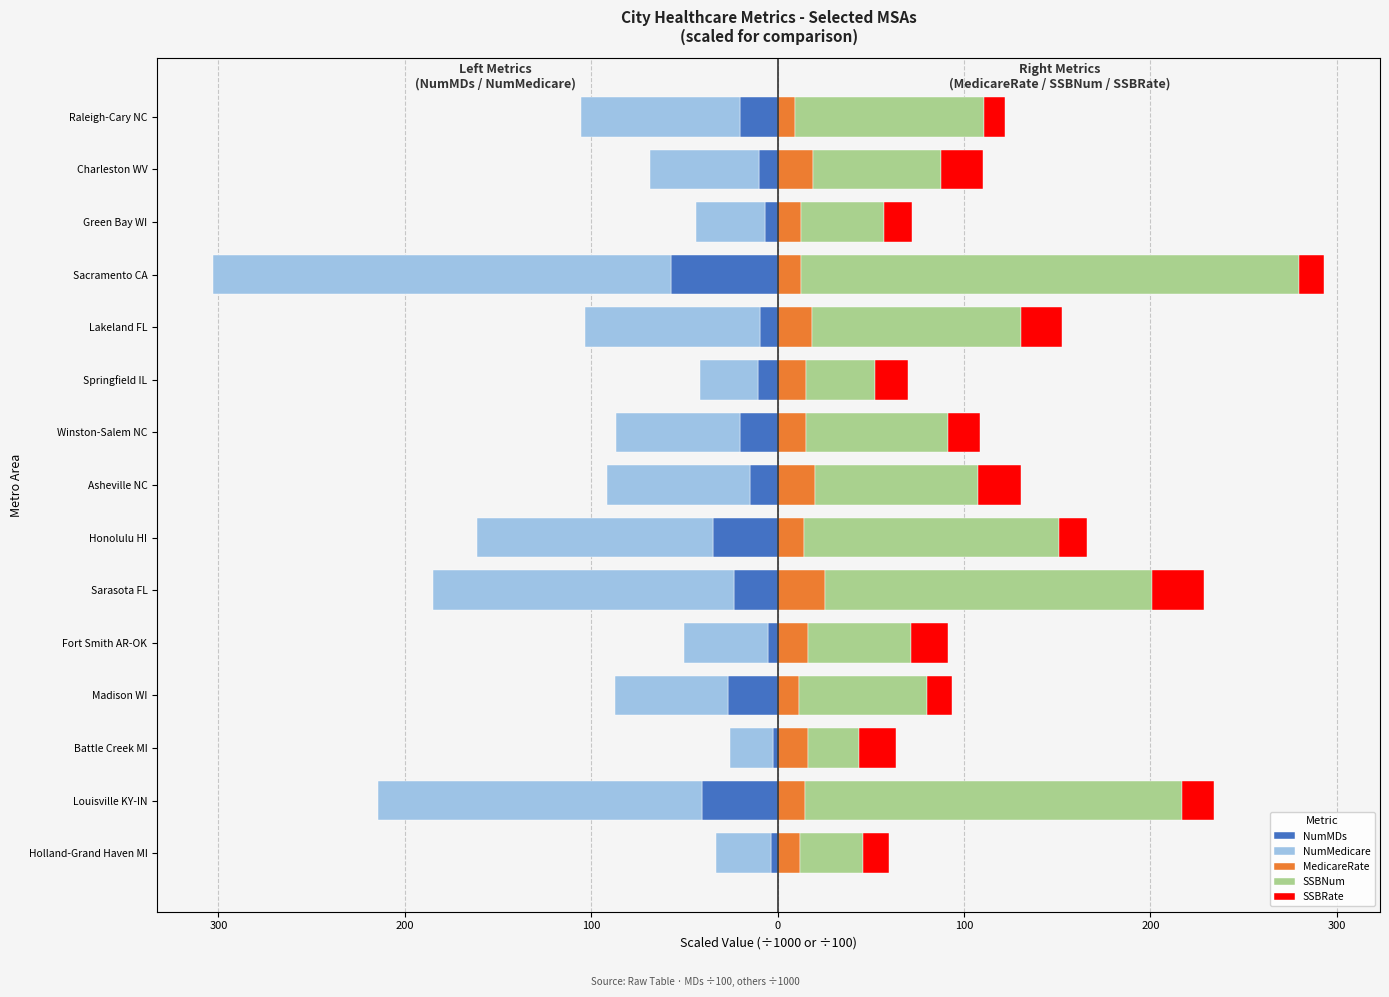

Is it true that SSBNum equals 12.4 at Green Bay WI?

False